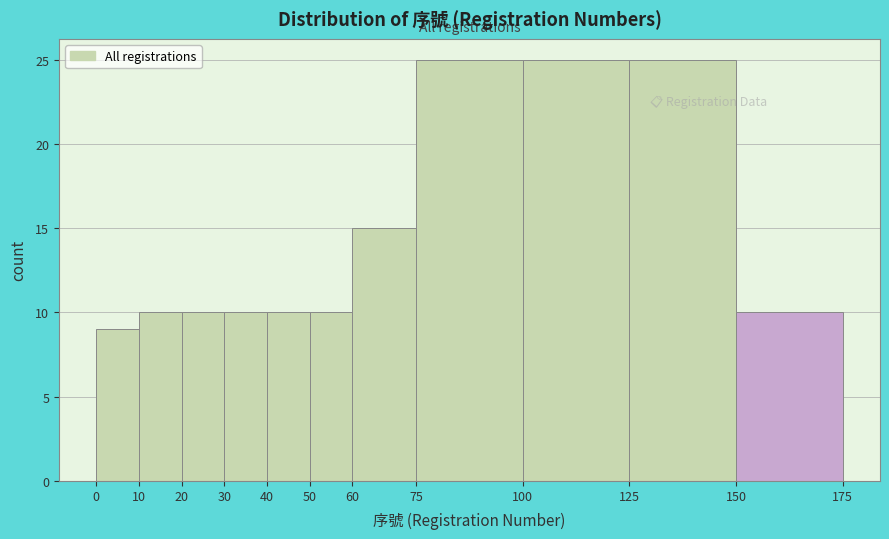

Reading left to right, list every bar in this chart as the range it spans on the x-axis followed by its height. The values are not printed on the chart, so give them approximately, as read against the axis.

0 to 10: 9
10 to 20: 10
20 to 30: 10
30 to 40: 10
40 to 50: 10
50 to 60: 10
60 to 75: 15
75 to 100: 25
100 to 125: 25
125 to 150: 25
150 to 175: 10